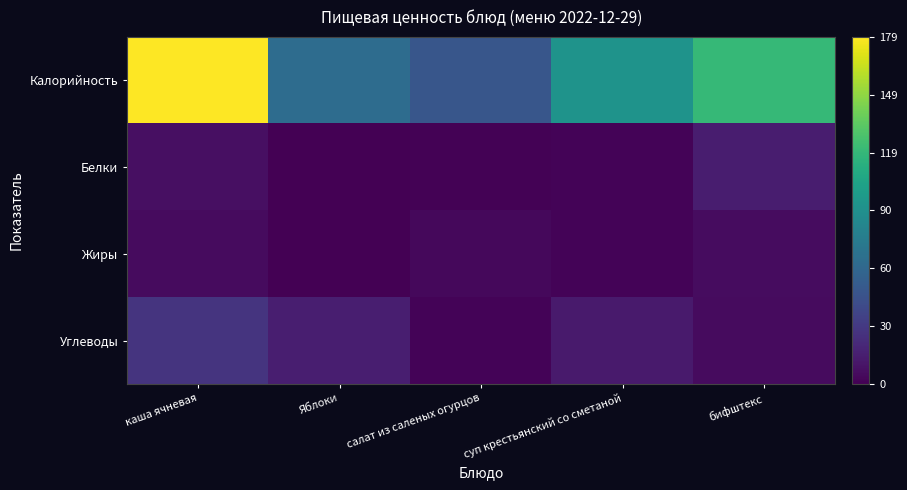

Which has a higher value, каша ячневая or бифштекс?

каша ячневая